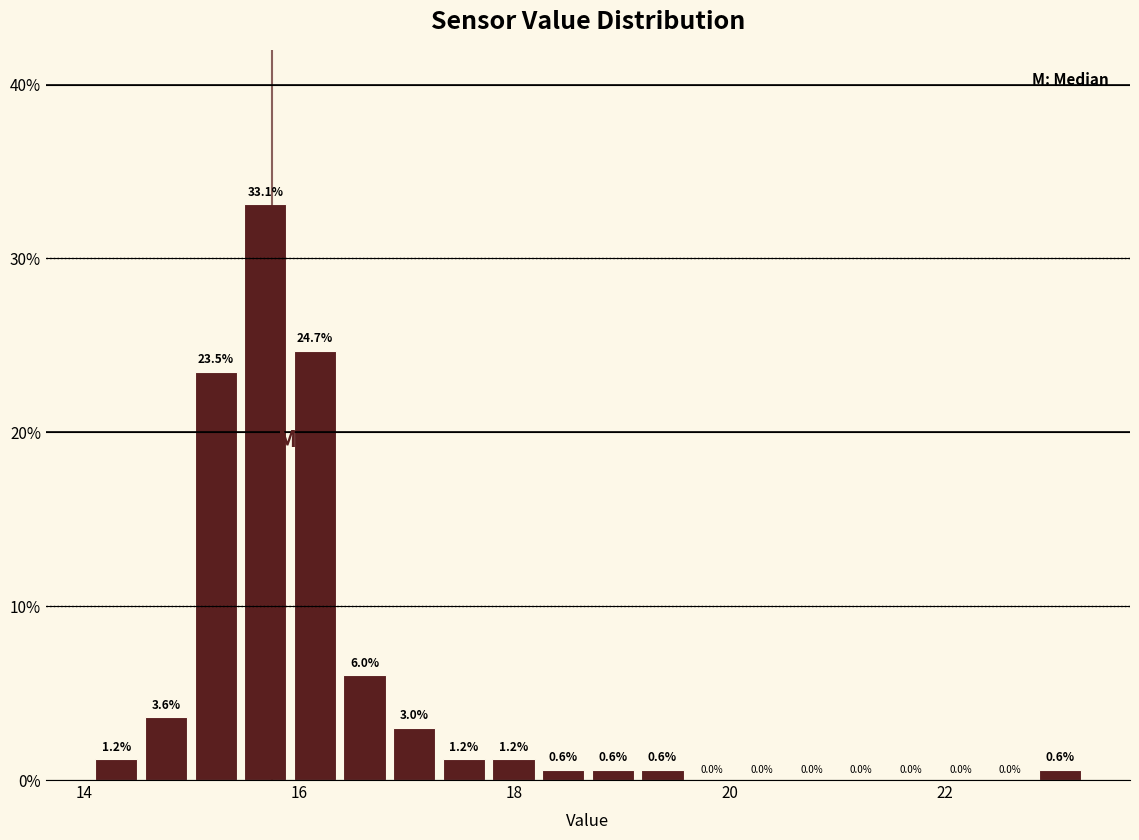

Around what value on the x-axis is the tallest bar? Give the approximate position of its centre, as read against the axis.

15.6